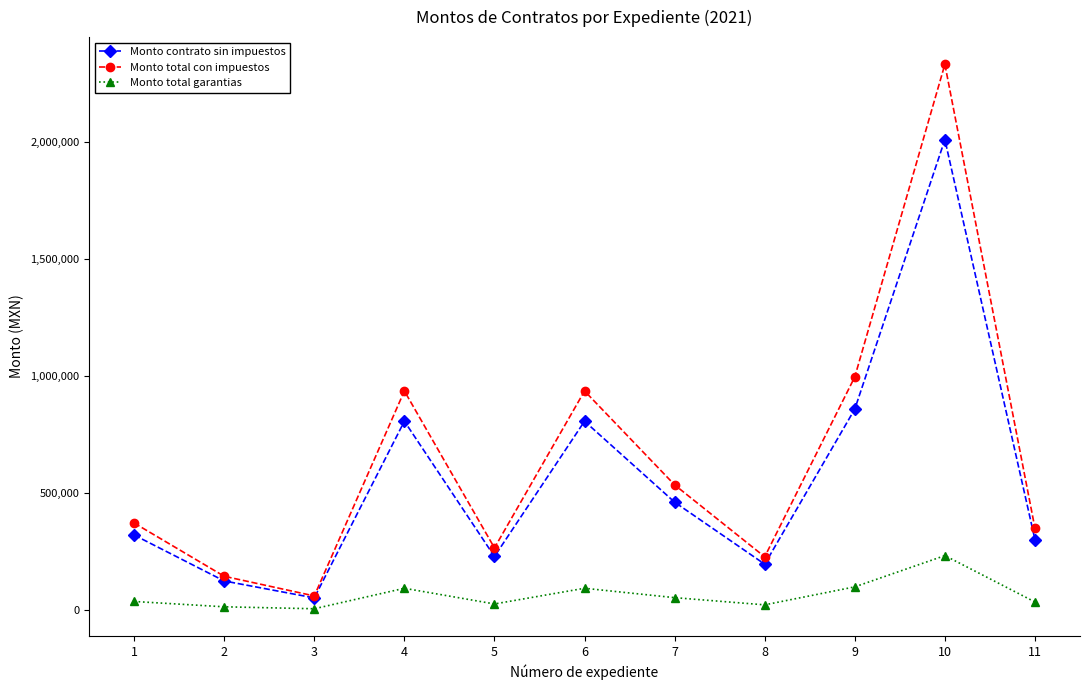

True or false: Monto total garantias and Monto total con impuestos cross at least once.

False